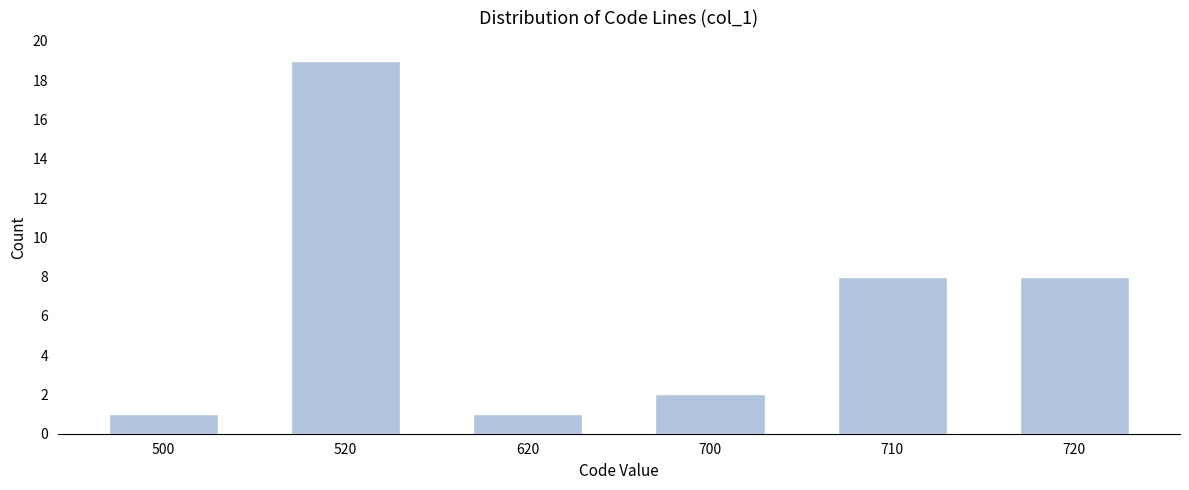

Reading left to right, extract all data points from this chart.

500=1	520=19	620=1	700=2	710=8	720=8